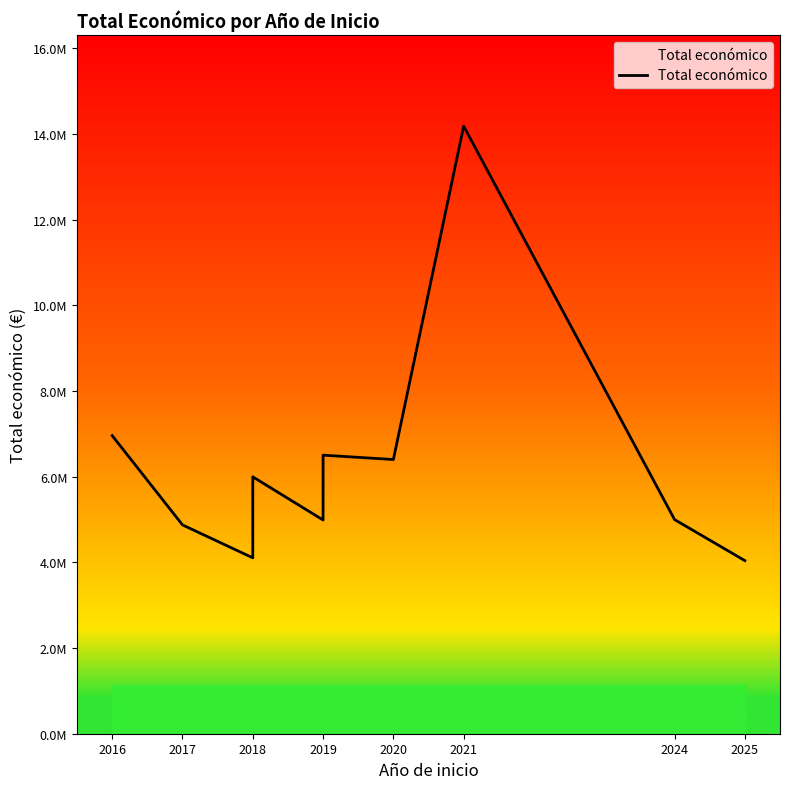

What is the maximum value shown in the chart?

14186402